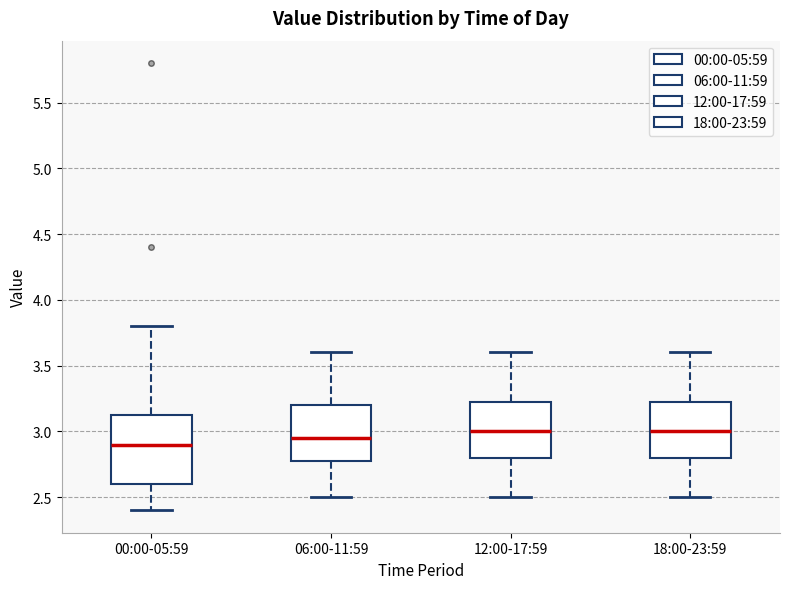

Reading left to right, read every box against the y-axis: the position of its median line, the range the box covers, and the ends of its whiskers. The values are not printed on the chart, so give them approximately, as read against the axis.

00:00-05:59: median 2.90, box 2.60 to 3.15, whiskers 2.40 to 3.80
06:00-11:59: median 2.95, box 2.80 to 3.20, whiskers 2.50 to 3.60
12:00-17:59: median 3.00, box 2.80 to 3.25, whiskers 2.50 to 3.60
18:00-23:59: median 3.00, box 2.80 to 3.25, whiskers 2.50 to 3.60